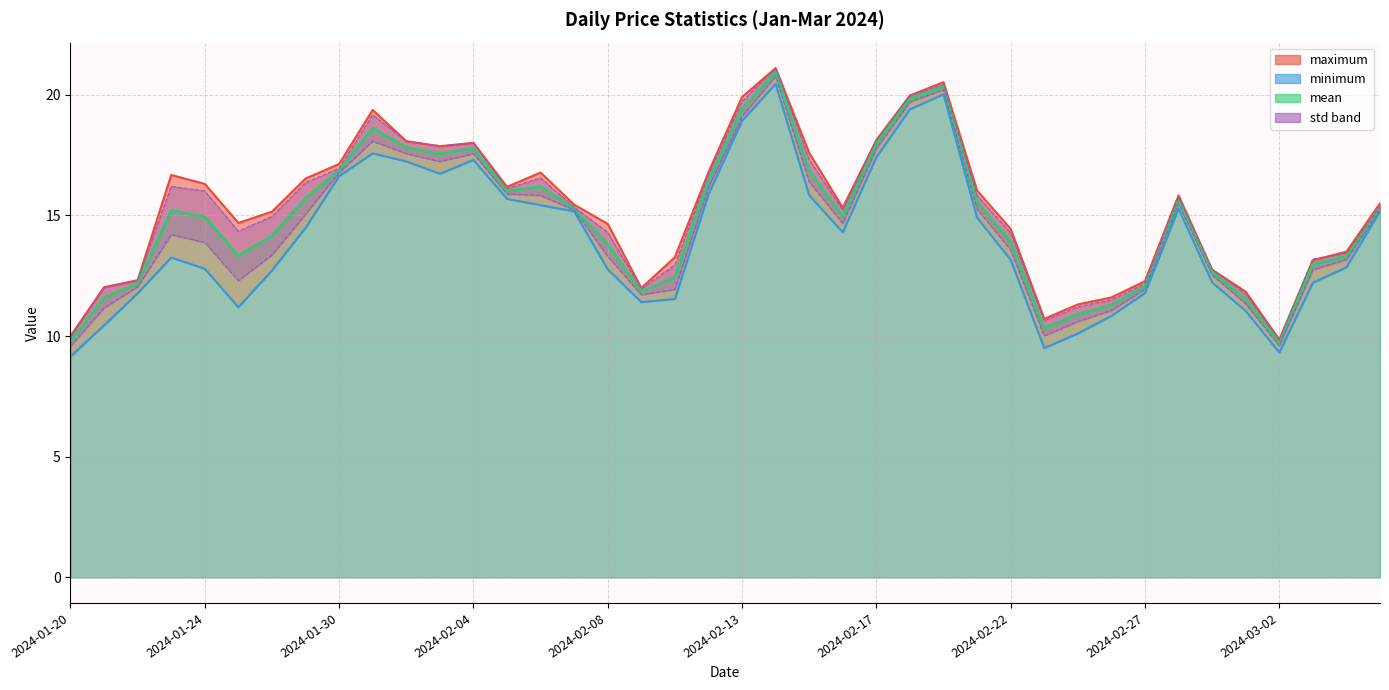

Which series changed the most between 2024-01-27 and 2024-02-19?

minimum